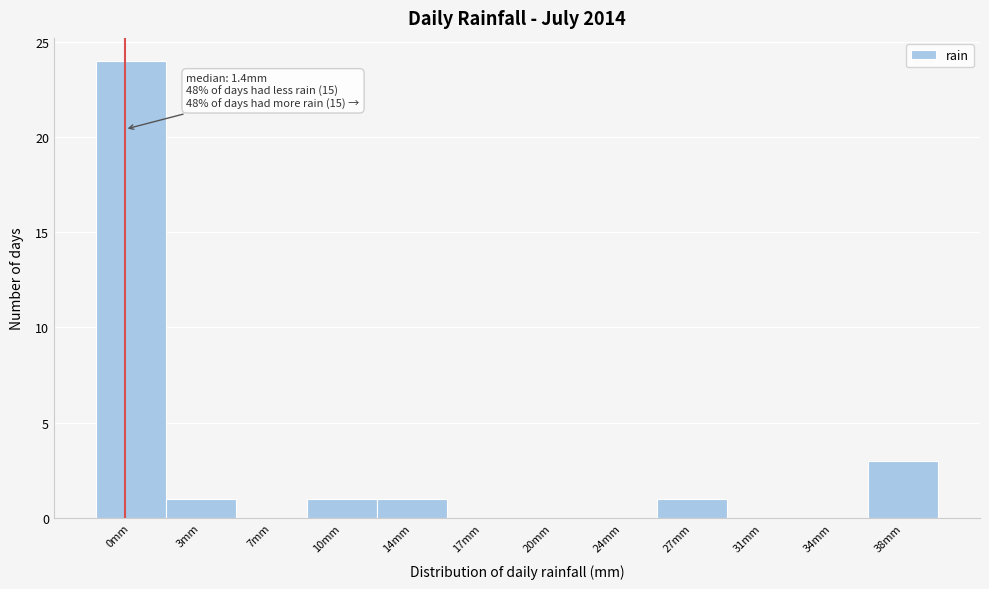

Reading right to left, transcribe all the data shown in this chart.

38mm=3	34mm=0	31mm=0	27mm=1	24mm=0	20mm=0	17mm=0	14mm=1	10mm=1	7mm=0	3mm=1	0mm=24